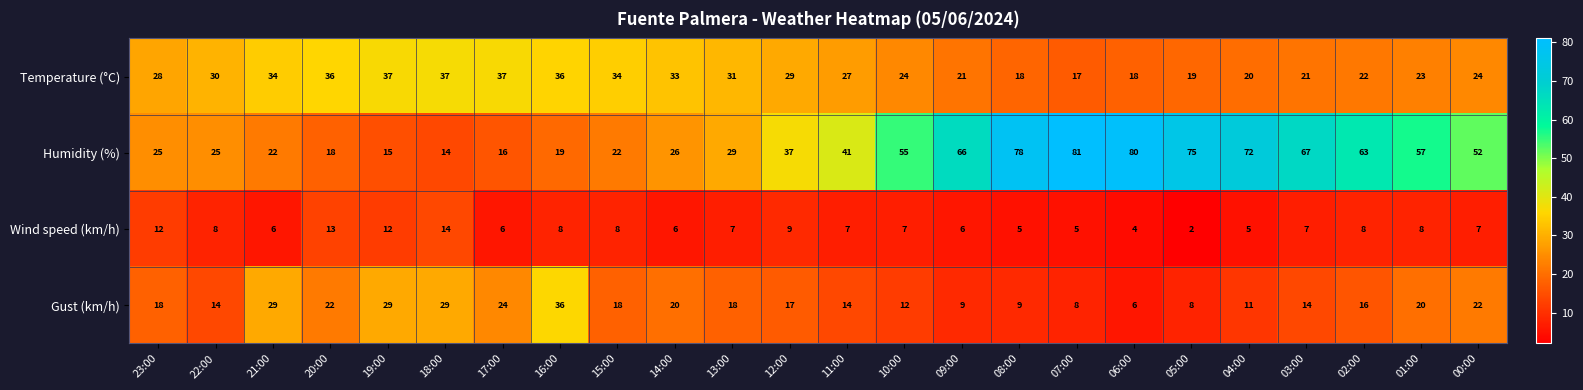

What is the average value of the Humidity (%) series?

44